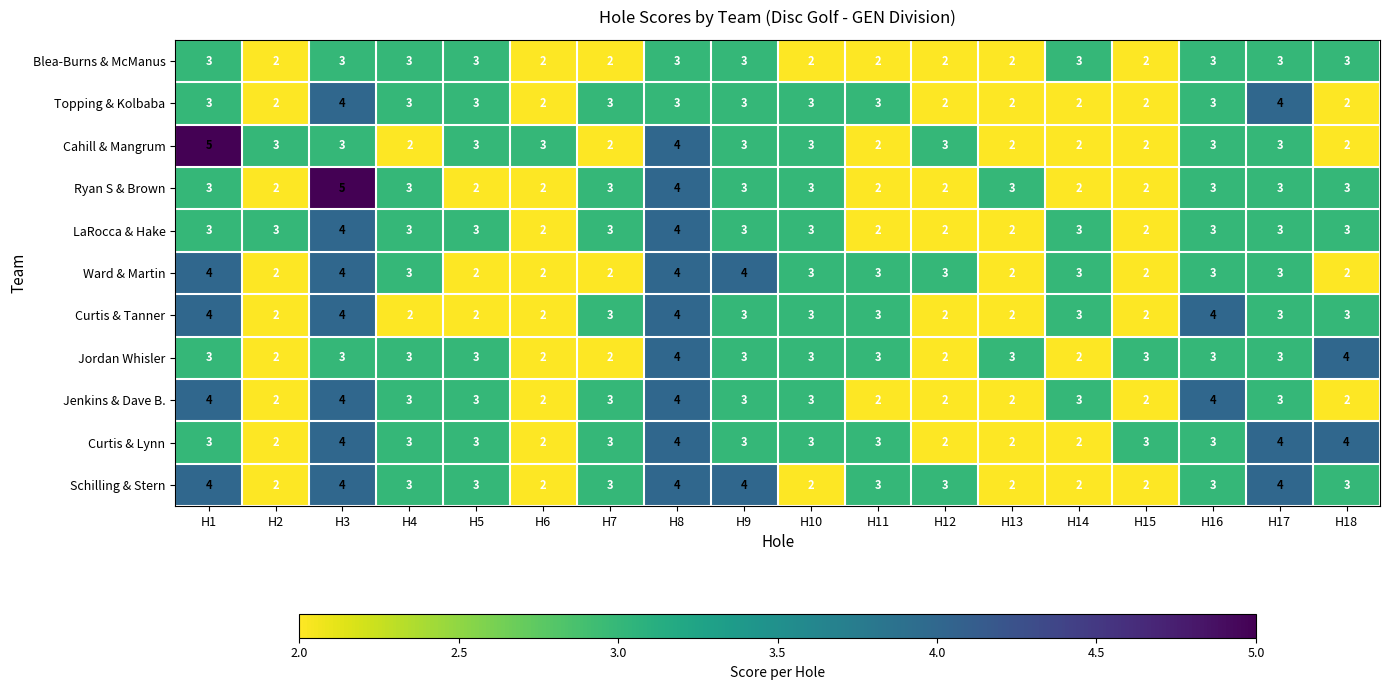

What is the maximum value for Jenkins & Dave B.?

4